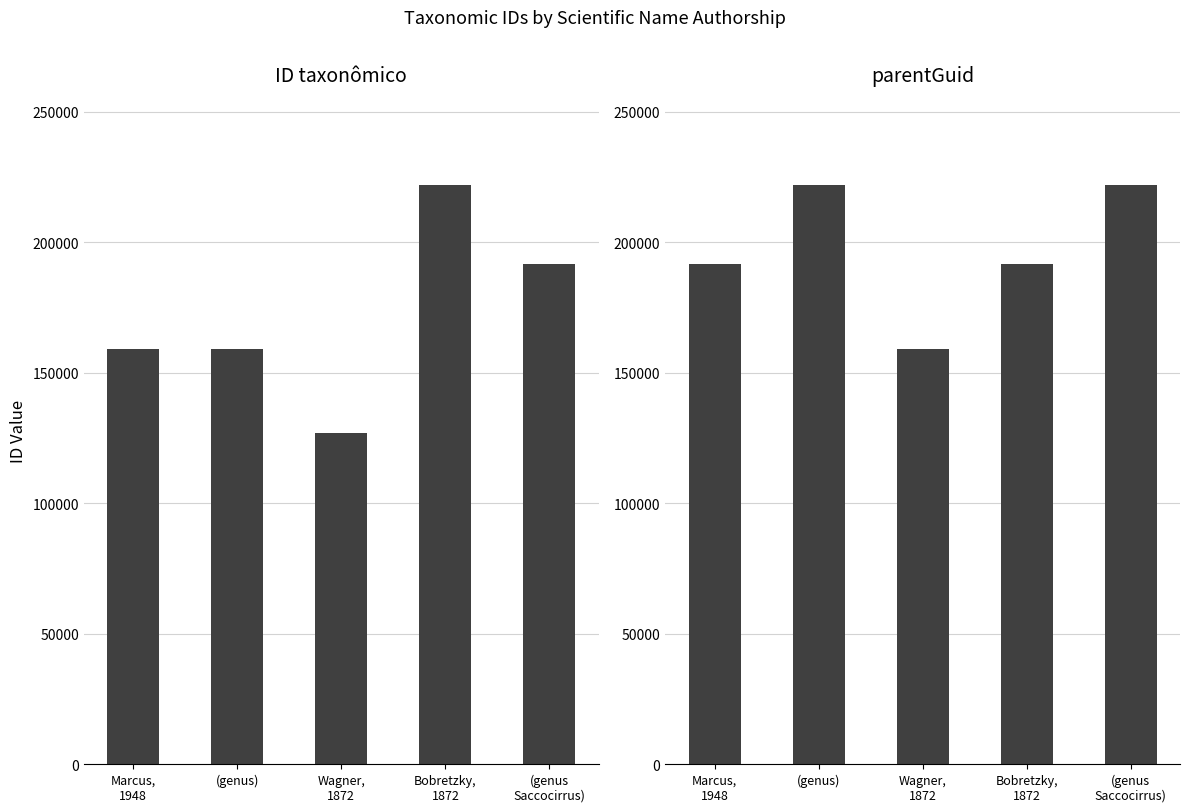

Which series has the largest total across all categories?

parentGuid